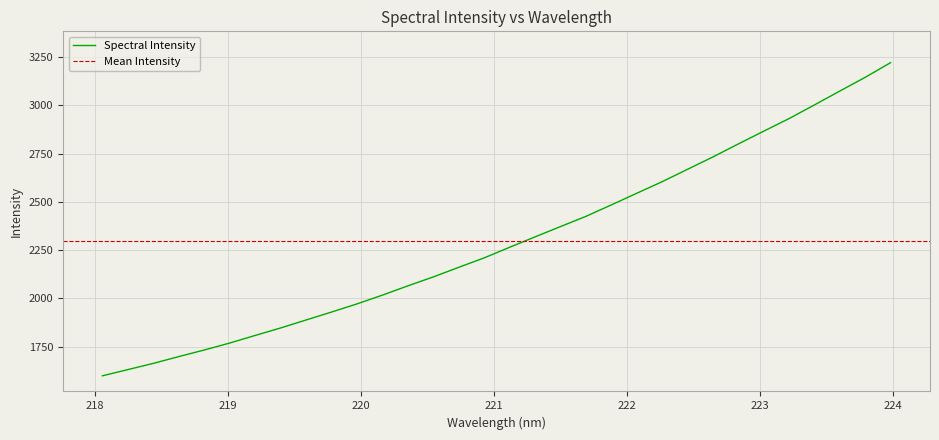

True or false: there are more than 2 points higher than both neighbors.

False